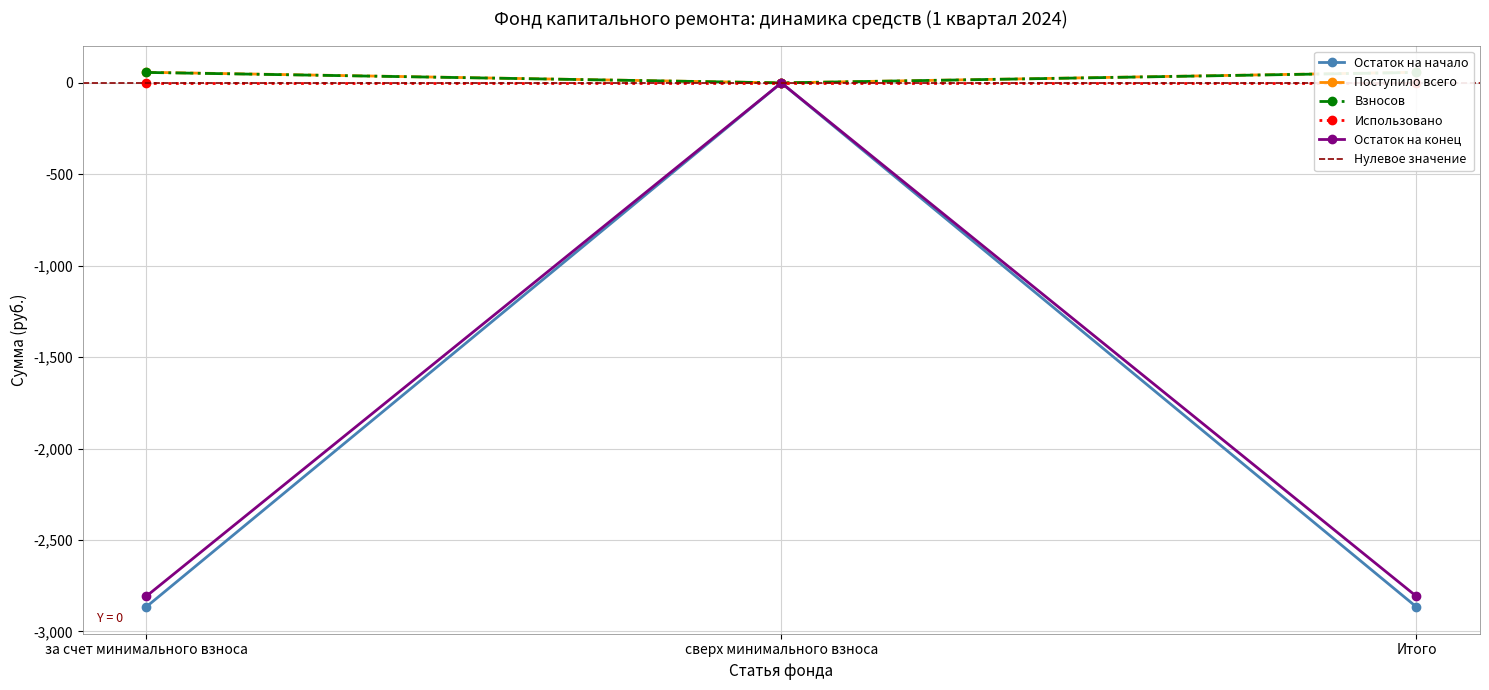

Is the value of Поступило всего at за счет минимального взноса greater than the value of Остаток на начало at Итого?

Yes